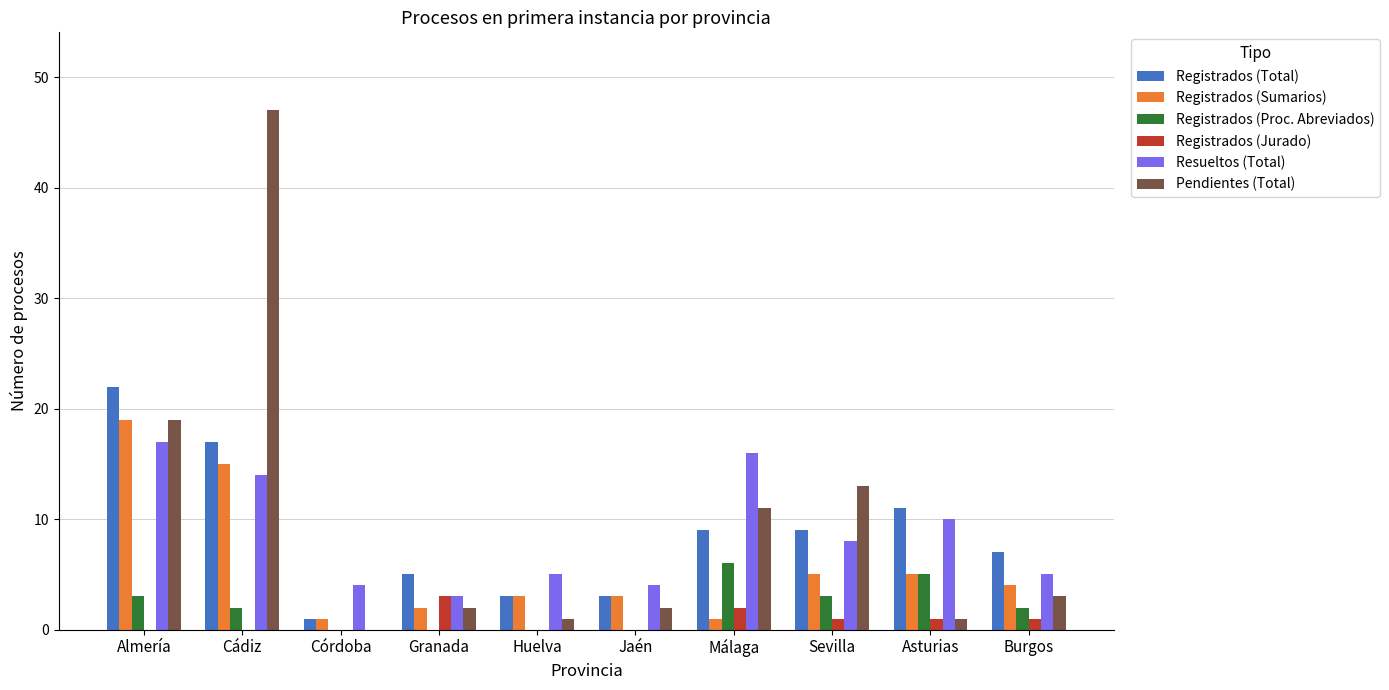

What is the greatest value displayed?

47